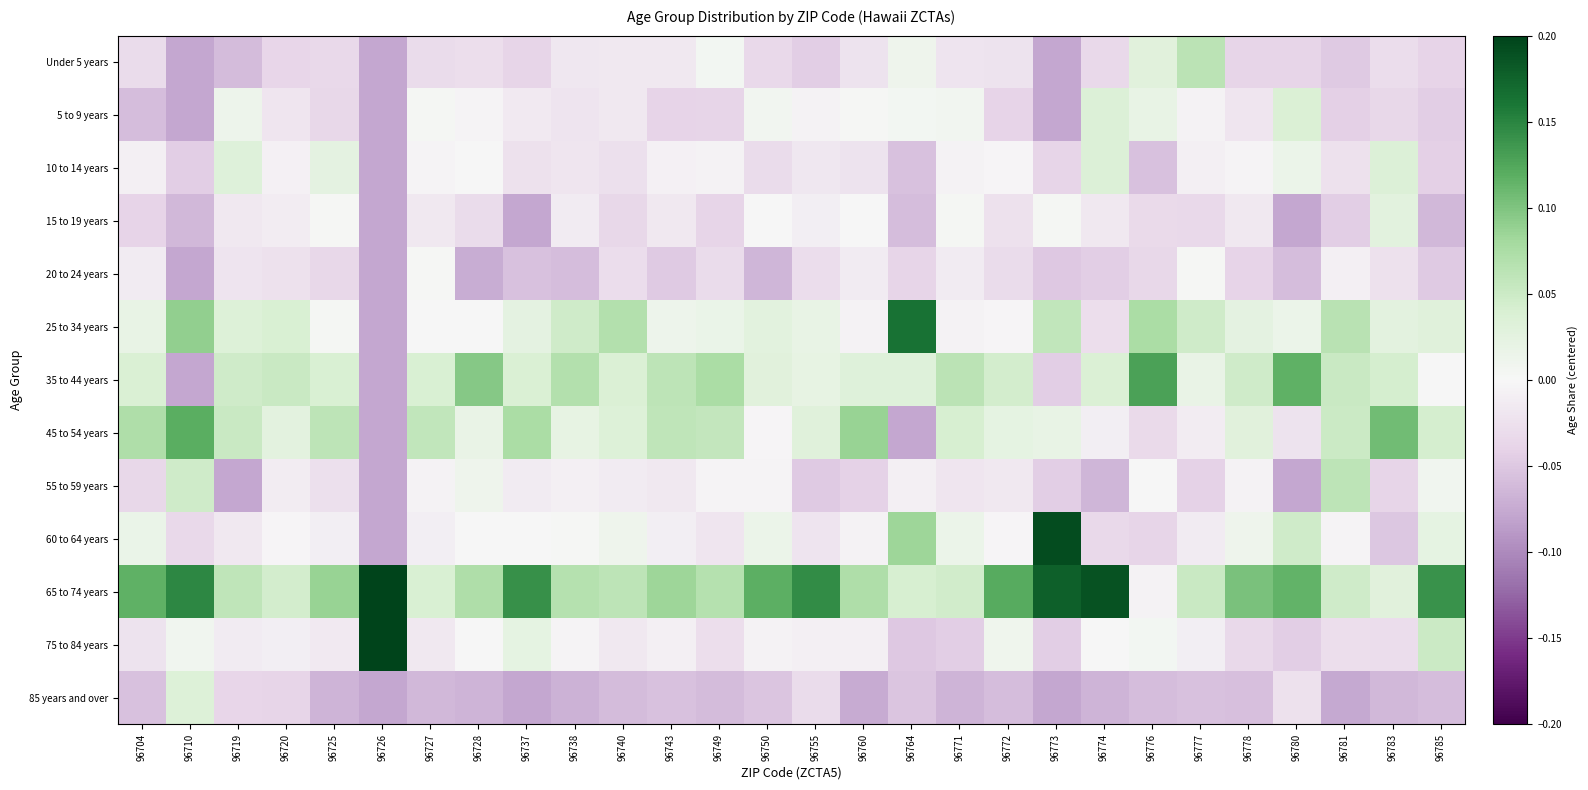

Reading left to right, list all the values displayed in this chart.

Under 5 years: 96704=-0.0	96710=-0.1	96719=-0.1	96720=-0.0	96725=-0.0	96726=-0.1	96727=-0.0	96728=-0.0	96737=-0.0	96738=-0.0	96740=-0.0	96743=-0.0	96749=0.0	96750=-0.0	96755=-0.0	96760=-0.0	96764=0.0	96771=-0.0	96772=-0.0	96773=-0.1	96774=-0.0	96776=0.0	96777=0.1	96778=-0.0	96780=-0.0	96781=-0.0	96783=-0.0	96785=-0.0
5 to 9 years: 96704=-0.1	96710=-0.1	96719=0.0	96720=-0.0	96725=-0.0	96726=-0.1	96727=0.0	96728=-0.0	96737=-0.0	96738=-0.0	96740=-0.0	96743=-0.0	96749=-0.0	96750=0.0	96755=-0.0	96760=0.0	96764=0.0	96771=0.0	96772=-0.0	96773=-0.1	96774=0.0	96776=0.0	96777=-0.0	96778=-0.0	96780=0.0	96781=-0.0	96783=-0.0	96785=-0.0
10 to 14 years: 96704=-0.0	96710=-0.0	96719=0.0	96720=-0.0	96725=0.0	96726=-0.1	96727=-0.0	96728=0.0	96737=-0.0	96738=-0.0	96740=-0.0	96743=-0.0	96749=-0.0	96750=-0.0	96755=-0.0	96760=-0.0	96764=-0.1	96771=-0.0	96772=-0.0	96773=-0.0	96774=0.0	96776=-0.1	96777=-0.0	96778=-0.0	96780=0.0	96781=-0.0	96783=0.0	96785=-0.0
15 to 19 years: 96704=-0.0	96710=-0.1	96719=-0.0	96720=-0.0	96725=0.0	96726=-0.1	96727=-0.0	96728=-0.0	96737=-0.1	96738=-0.0	96740=-0.0	96743=-0.0	96749=-0.0	96750=-0.0	96755=-0.0	96760=0.0	96764=-0.1	96771=0.0	96772=-0.0	96773=0.0	96774=-0.0	96776=-0.0	96777=-0.0	96778=-0.0	96780=-0.1	96781=-0.0	96783=0.0	96785=-0.1
20 to 24 years: 96704=-0.0	96710=-0.1	96719=-0.0	96720=-0.0	96725=-0.0	96726=-0.1	96727=0.0	96728=-0.1	96737=-0.1	96738=-0.1	96740=-0.0	96743=-0.0	96749=-0.0	96750=-0.1	96755=-0.0	96760=-0.0	96764=-0.0	96771=-0.0	96772=-0.0	96773=-0.0	96774=-0.0	96776=-0.0	96777=0.0	96778=-0.0	96780=-0.1	96781=-0.0	96783=-0.0	96785=-0.0
25 to 34 years: 96704=0.0	96710=0.1	96719=0.0	96720=0.0	96725=0.0	96726=-0.1	96727=0.0	96728=-0.0	96737=0.0	96738=0.0	96740=0.1	96743=0.0	96749=0.0	96750=0.0	96755=0.0	96760=-0.0	96764=0.2	96771=-0.0	96772=-0.0	96773=0.1	96774=-0.0	96776=0.1	96777=0.0	96778=0.0	96780=0.0	96781=0.1	96783=0.0	96785=0.0
35 to 44 years: 96704=0.0	96710=-0.1	96719=0.0	96720=0.1	96725=0.0	96726=-0.1	96727=0.0	96728=0.1	96737=0.0	96738=0.1	96740=0.0	96743=0.1	96749=0.1	96750=0.0	96755=0.0	96760=0.0	96764=0.0	96771=0.1	96772=0.0	96773=-0.0	96774=0.0	96776=0.1	96777=0.0	96778=0.0	96780=0.1	96781=0.1	96783=0.0	96785=0.0
45 to 54 years: 96704=0.1	96710=0.1	96719=0.1	96720=0.0	96725=0.1	96726=-0.1	96727=0.1	96728=0.0	96737=0.1	96738=0.0	96740=0.0	96743=0.1	96749=0.1	96750=-0.0	96755=0.0	96760=0.1	96764=-0.1	96771=0.0	96772=0.0	96773=0.0	96774=-0.0	96776=-0.0	96777=-0.0	96778=0.0	96780=-0.0	96781=0.1	96783=0.1	96785=0.0
55 to 59 years: 96704=-0.0	96710=0.0	96719=-0.1	96720=-0.0	96725=-0.0	96726=-0.1	96727=-0.0	96728=0.0	96737=-0.0	96738=-0.0	96740=-0.0	96743=-0.0	96749=-0.0	96750=-0.0	96755=-0.0	96760=-0.0	96764=-0.0	96771=-0.0	96772=-0.0	96773=-0.0	96774=-0.1	96776=-0.0	96777=-0.0	96778=-0.0	96780=-0.1	96781=0.1	96783=-0.0	96785=0.0
60 to 64 years: 96704=0.0	96710=-0.0	96719=-0.0	96720=-0.0	96725=-0.0	96726=-0.1	96727=-0.0	96728=0.0	96737=-0.0	96738=0.0	96740=0.0	96743=-0.0	96749=-0.0	96750=0.0	96755=-0.0	96760=-0.0	96764=0.1	96771=0.0	96772=-0.0	96773=0.2	96774=-0.0	96776=-0.0	96777=-0.0	96778=0.0	96780=0.0	96781=-0.0	96783=-0.1	96785=0.0
65 to 74 years: 96704=0.1	96710=0.1	96719=0.1	96720=0.0	96725=0.1	96726=0.5	96727=0.0	96728=0.1	96737=0.1	96738=0.1	96740=0.1	96743=0.1	96749=0.1	96750=0.1	96755=0.1	96760=0.1	96764=0.0	96771=0.0	96772=0.1	96773=0.2	96774=0.2	96776=-0.0	96777=0.1	96778=0.1	96780=0.1	96781=0.0	96783=0.0	96785=0.1
75 to 84 years: 96704=-0.0	96710=0.0	96719=-0.0	96720=-0.0	96725=-0.0	96726=0.4	96727=-0.0	96728=0.0	96737=0.0	96738=-0.0	96740=-0.0	96743=-0.0	96749=-0.0	96750=-0.0	96755=-0.0	96760=-0.0	96764=-0.0	96771=-0.0	96772=0.0	96773=-0.0	96774=0.0	96776=0.0	96777=-0.0	96778=-0.0	96780=-0.0	96781=-0.0	96783=-0.0	96785=0.1
85 years and over: 96704=-0.1	96710=0.0	96719=-0.0	96720=-0.0	96725=-0.1	96726=-0.1	96727=-0.1	96728=-0.1	96737=-0.1	96738=-0.1	96740=-0.1	96743=-0.1	96749=-0.1	96750=-0.1	96755=-0.0	96760=-0.1	96764=-0.1	96771=-0.1	96772=-0.1	96773=-0.1	96774=-0.1	96776=-0.1	96777=-0.1	96778=-0.1	96780=-0.0	96781=-0.1	96783=-0.1	96785=-0.1